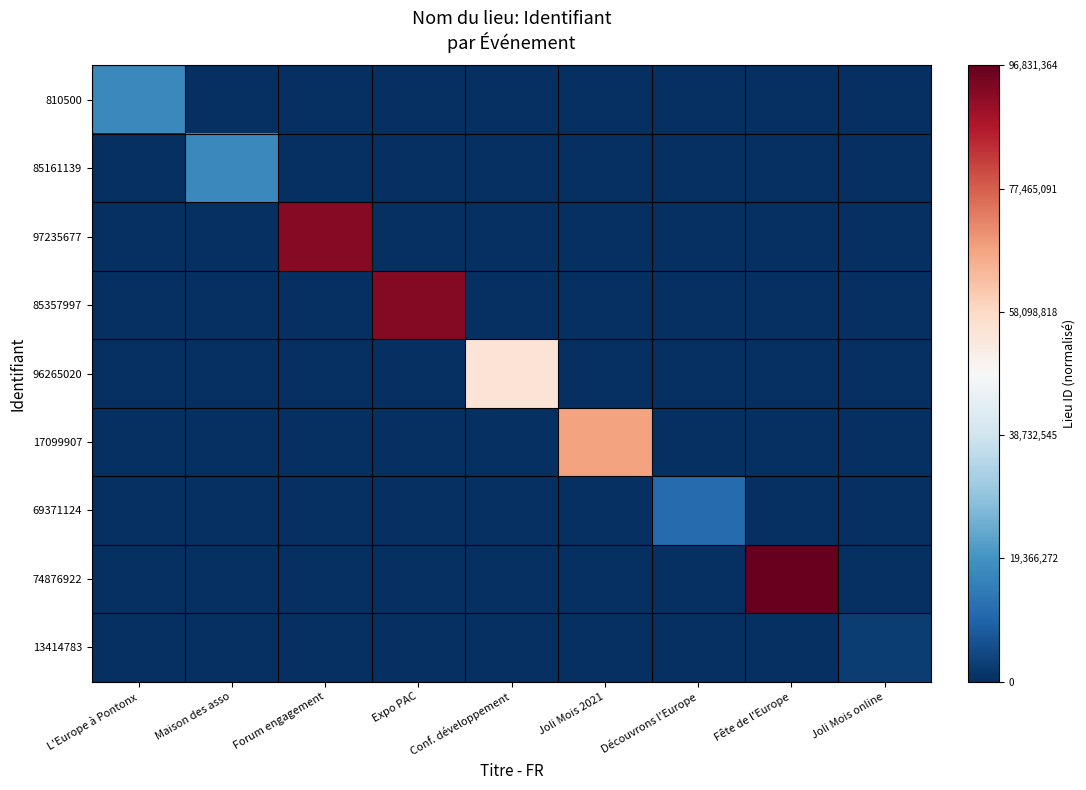

How many distinct data groups are displayed?

9